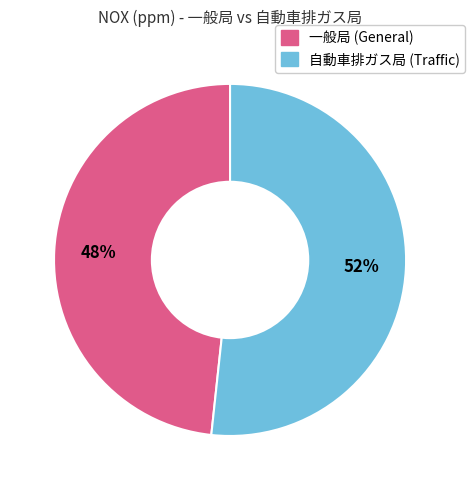

Does any single category account for the majority?

Yes